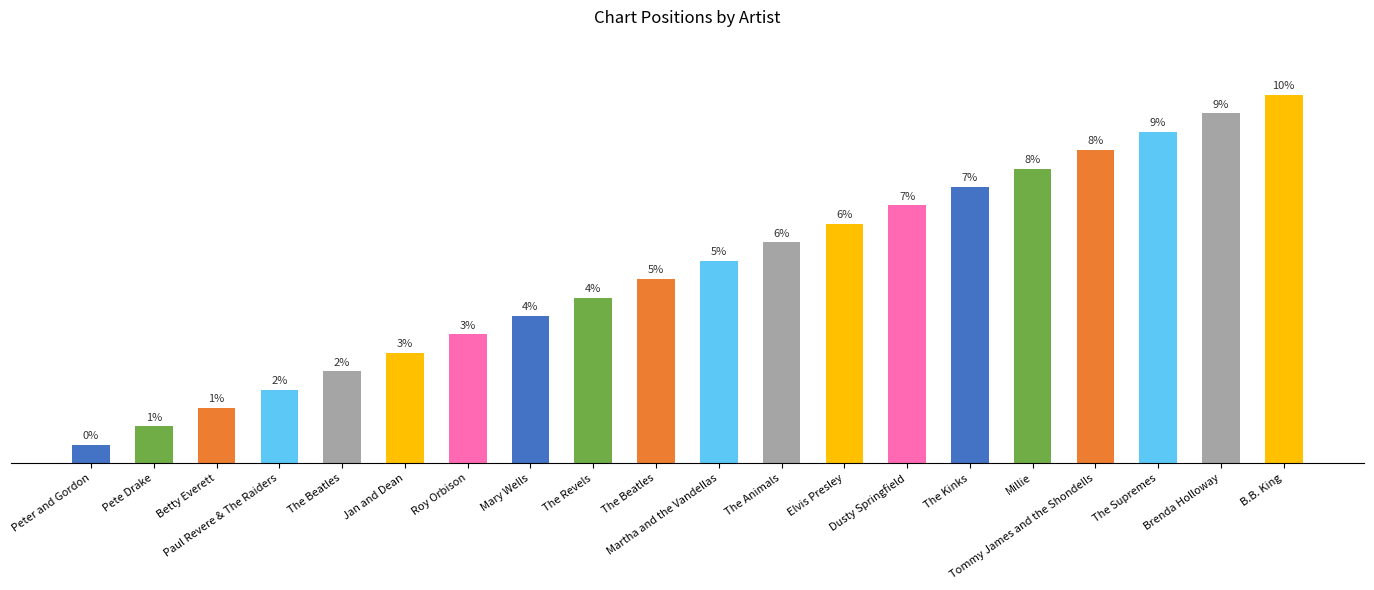

Reading left to right, list all the values displayed in this chart.

1	2	3	4	5	6	7	8	9	10	11	12	13	14	15	16	17	18	19	20